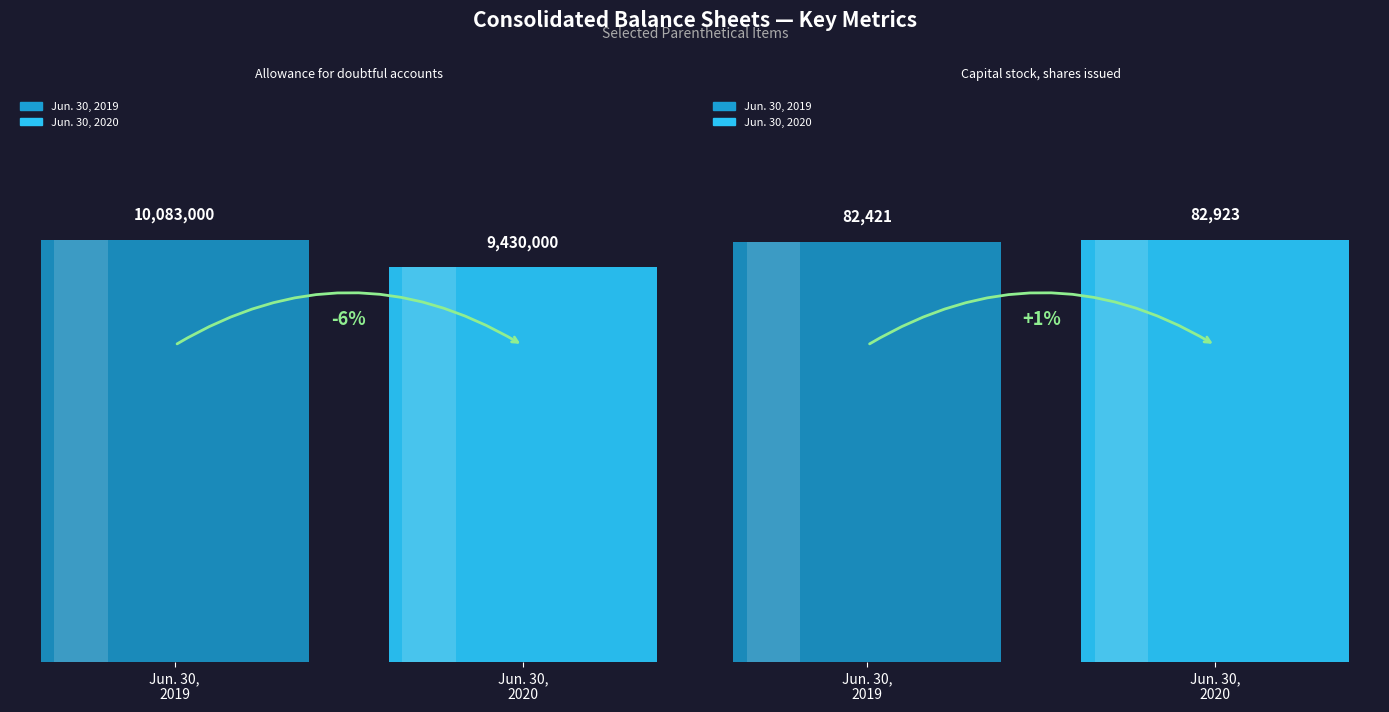

How many bars are there in total?

4